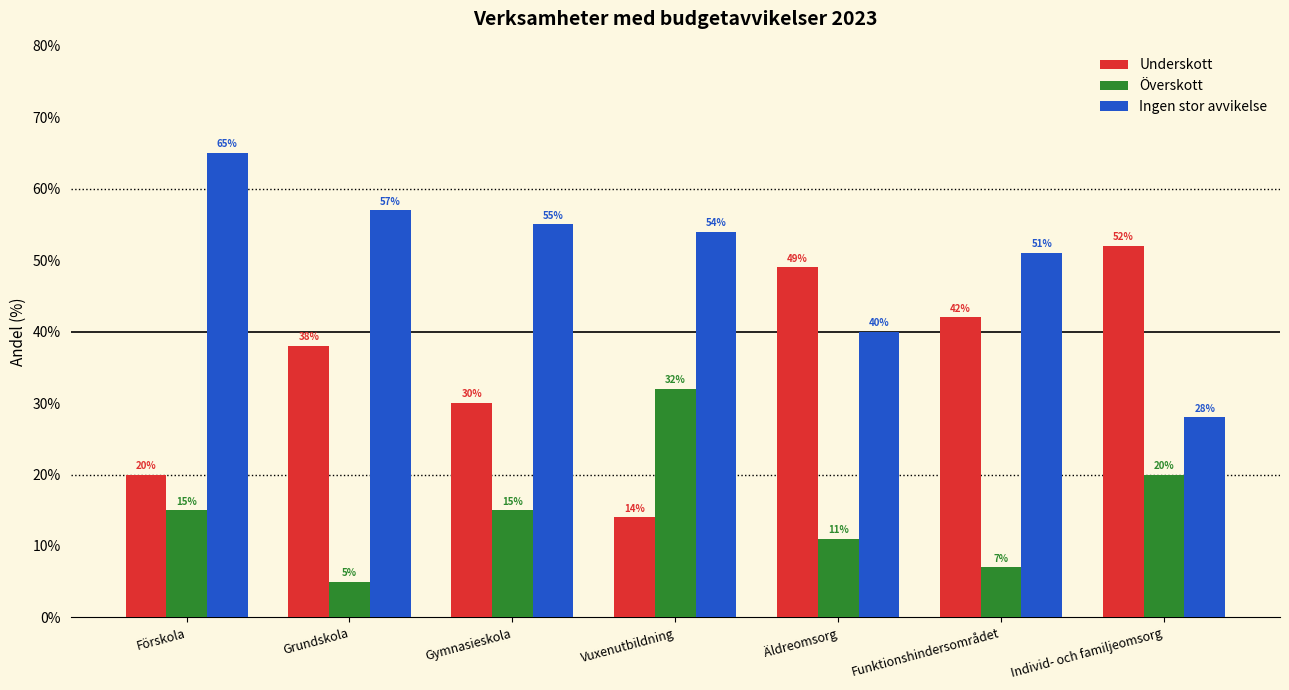

What is the difference between the second highest and minimum values in the Underskott series?

35